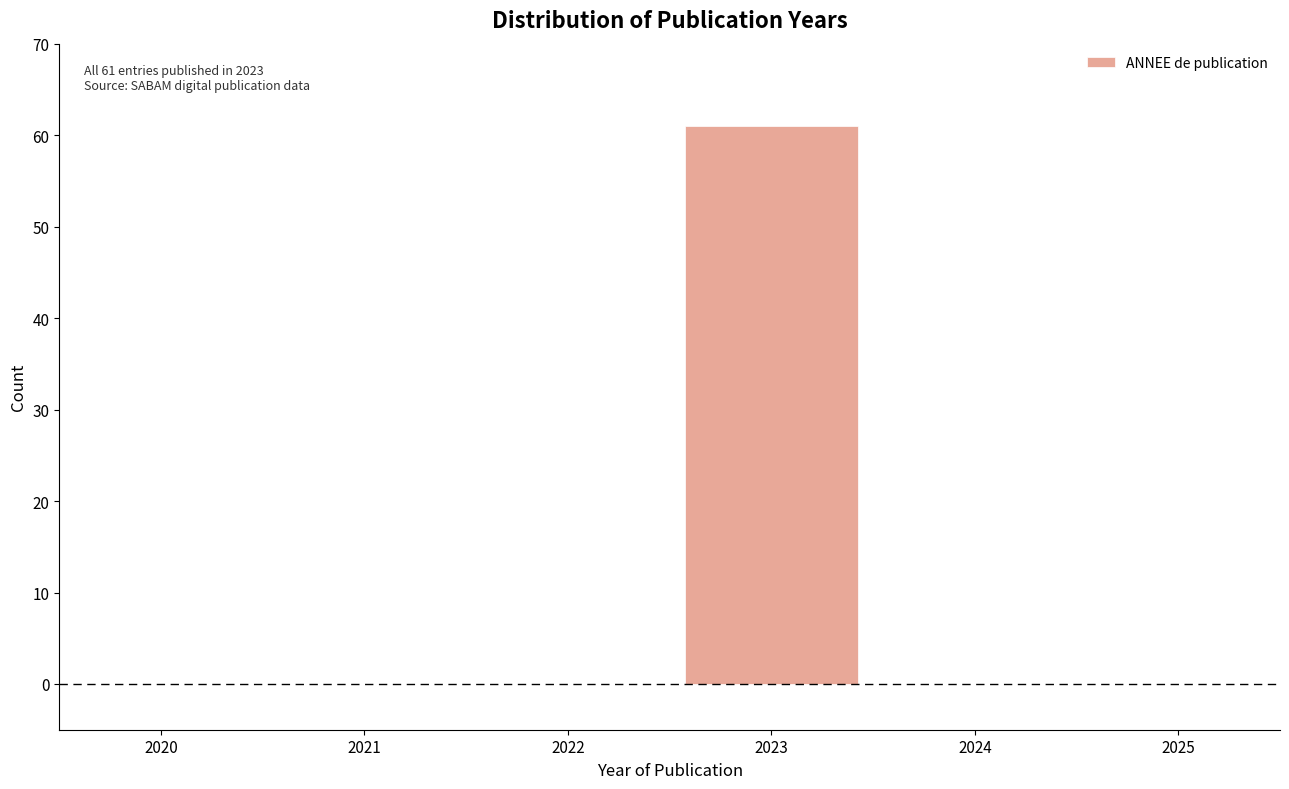

Over which range of the x-axis is the bar tallest?

2022.5 to 2023.5